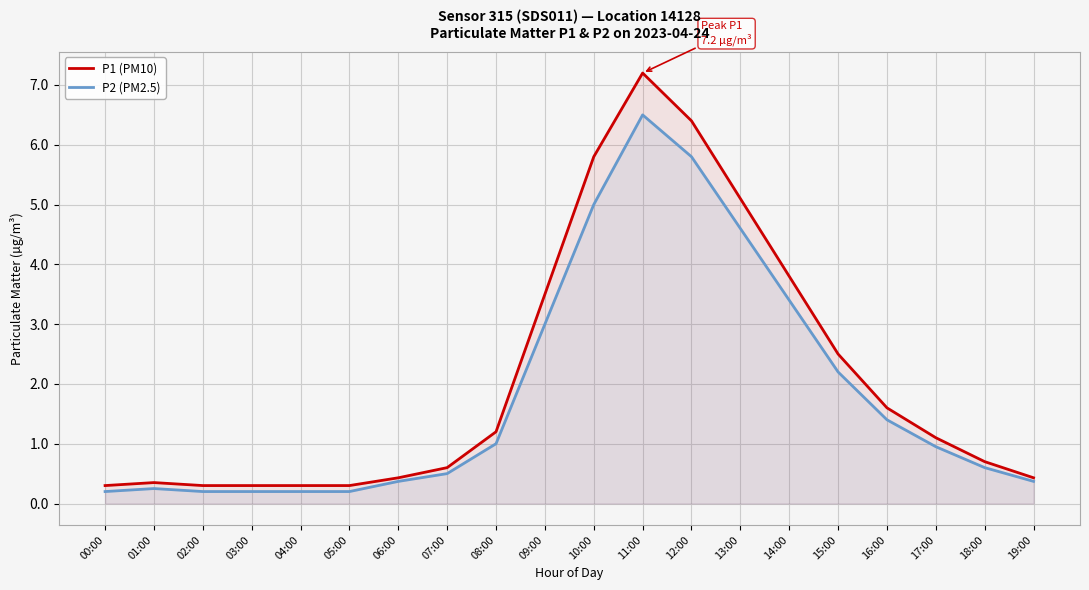

At which category does P2 (PM2.5) reach its first local peak?

01:00